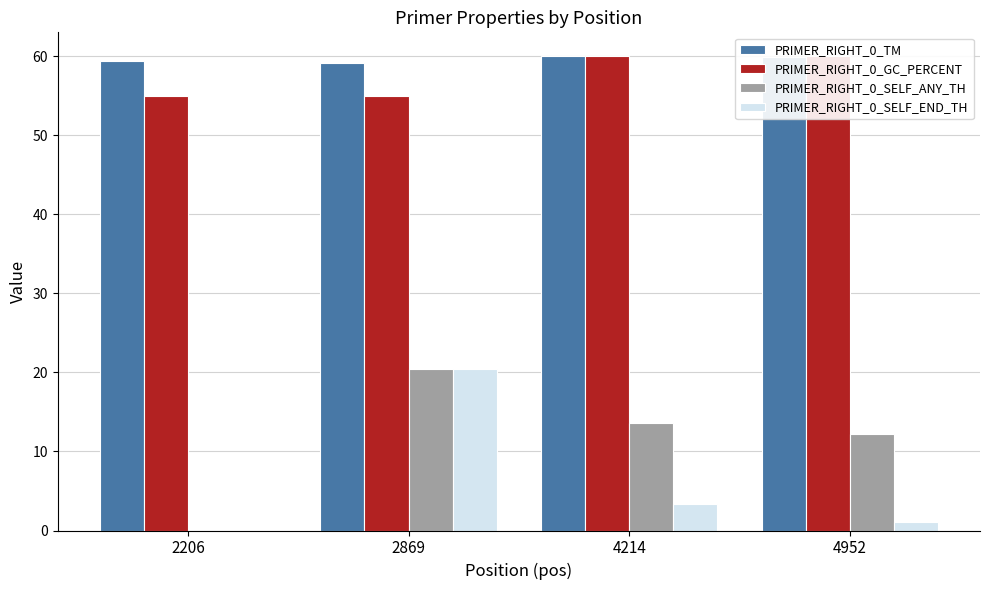

Is the value of PRIMER_RIGHT_0_SELF_ANY_TH at 2869 greater than the value of PRIMER_RIGHT_0_TM at 2869?

No